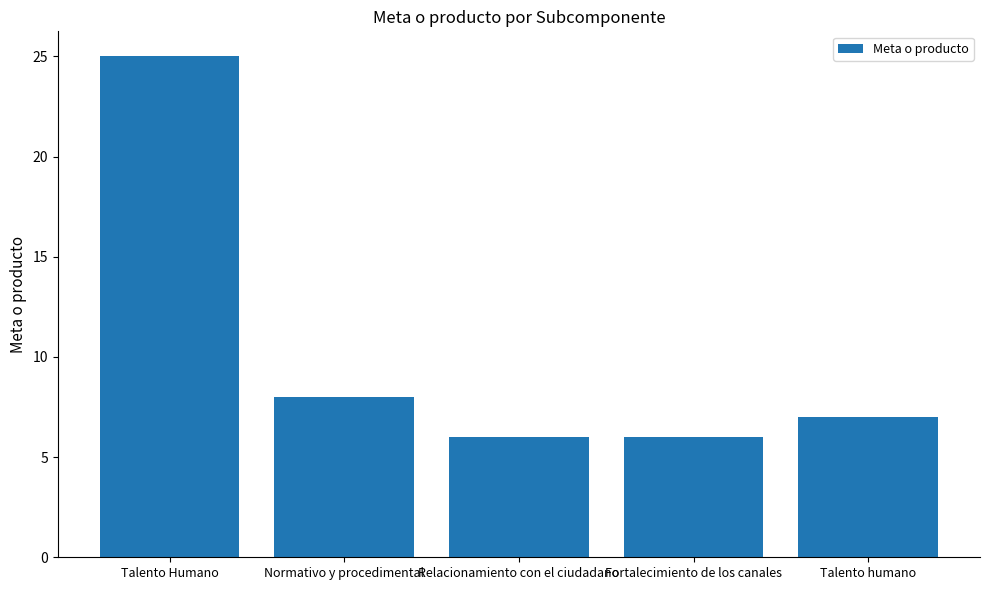

At which category does the chart reach its peak across all series?

Talento Humano